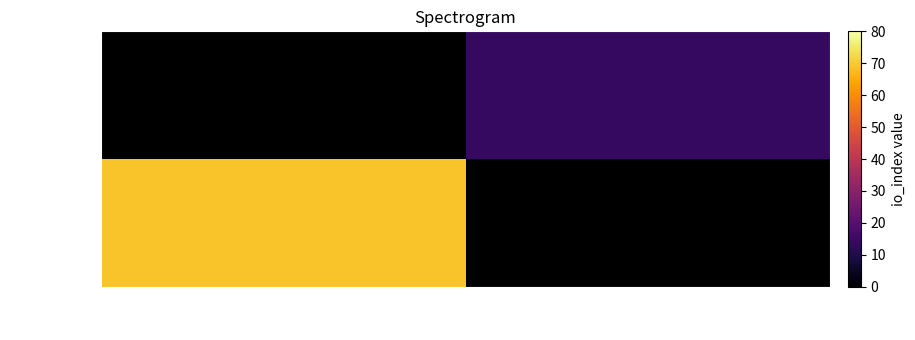

Is it true that 93db1fea… equals 14.0 at 1?

True